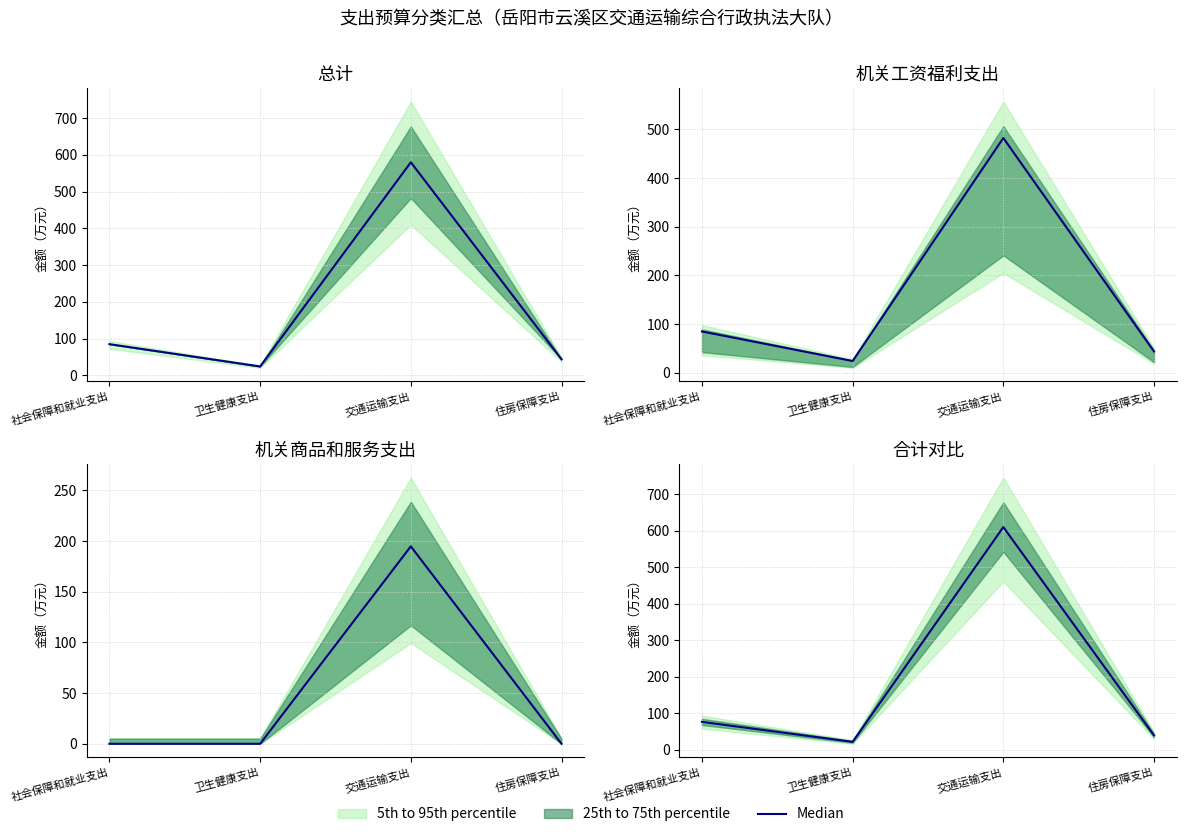

How many interior local peaks (higher than both neighbors) does the data have?

1